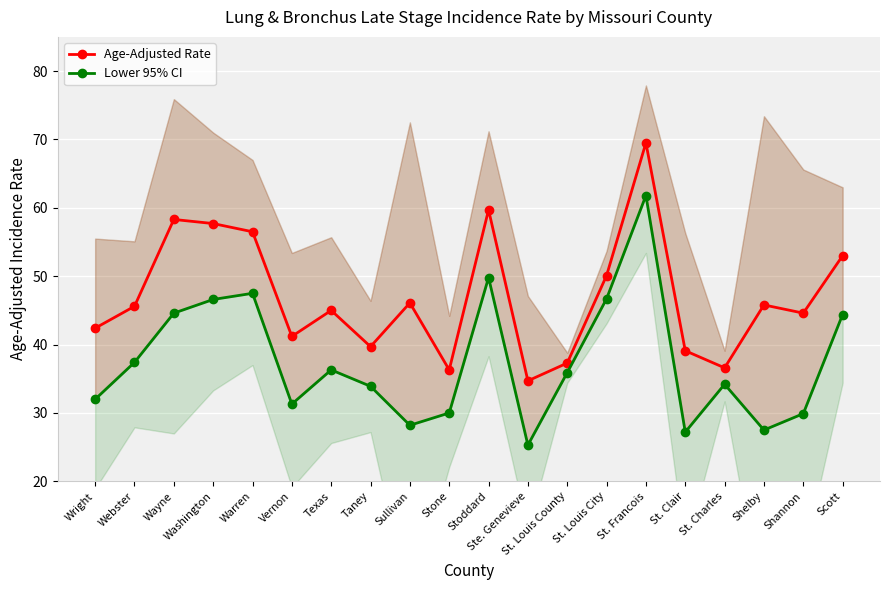

Reading left to right, transcribe all the data shown in this chart.

Age-Adjusted Rate: Wright=42.4	Webster=45.6	Wayne=58.3	Washington=57.7	Warren=56.5	Vernon=41.2	Texas=45.0	Taney=39.7	Sullivan=46.1	Stone=36.3	Stoddard=59.7	Ste. Genevieve=34.7	St. Louis County=37.3	St. Louis City=50.1	St. Francois=69.5	St. Clair=39.1	St. Charles=36.6	Shelby=45.8	Shannon=44.6	Scott=53.0
Lower 95% CI: Wright=32.0	Webster=37.4	Wayne=44.6	Washington=46.6	Warren=47.5	Vernon=31.3	Texas=36.3	Taney=33.9	Sullivan=28.2	Stone=30.0	Stoddard=49.8	Ste. Genevieve=25.3	St. Louis County=35.9	St. Louis City=46.7	St. Francois=61.8	St. Clair=27.2	St. Charles=34.2	Shelby=27.5	Shannon=29.9	Scott=44.4